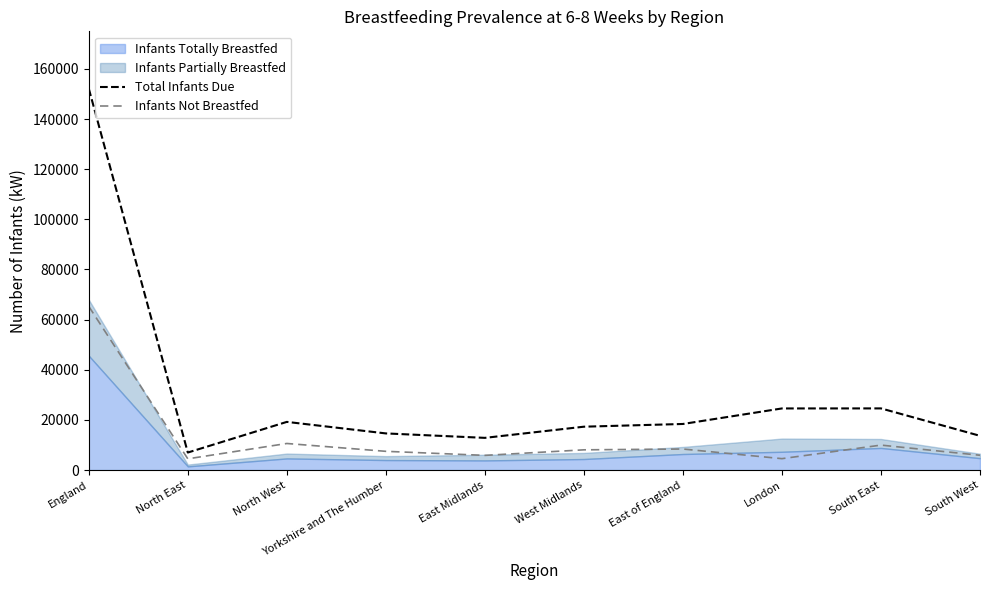

At how many categories does at least one series exceed 24260?

3